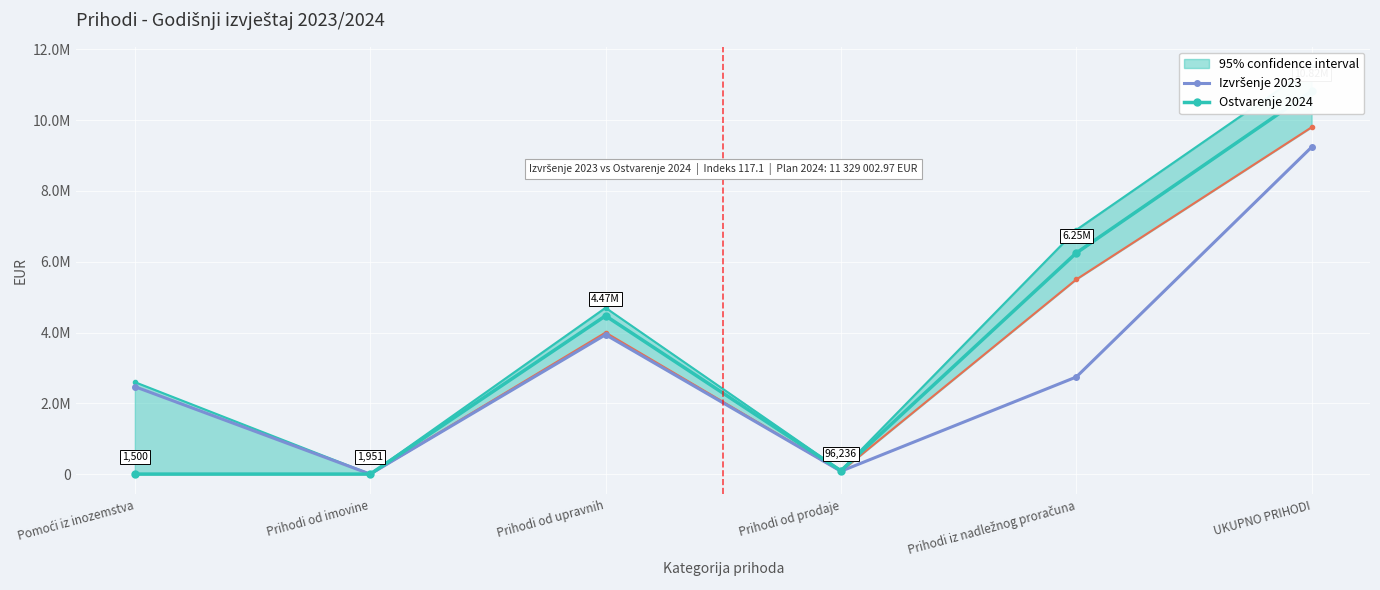

What is the total value across all series at Prihodi od upravnih?

8412942.6